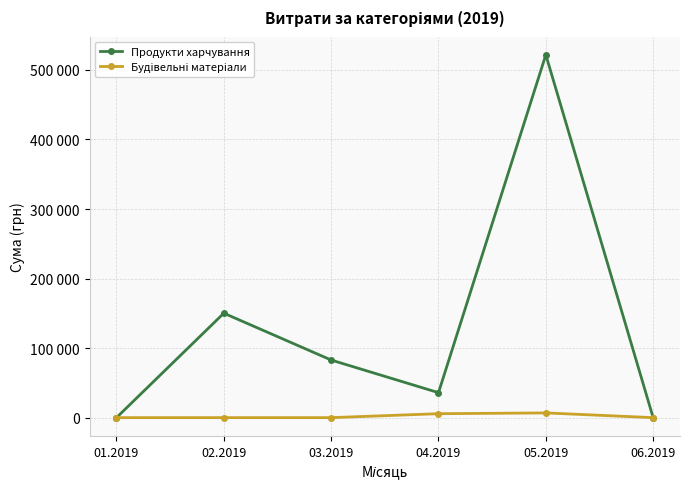

How many Будівельні матеріали values are between 0 and 5671?

5